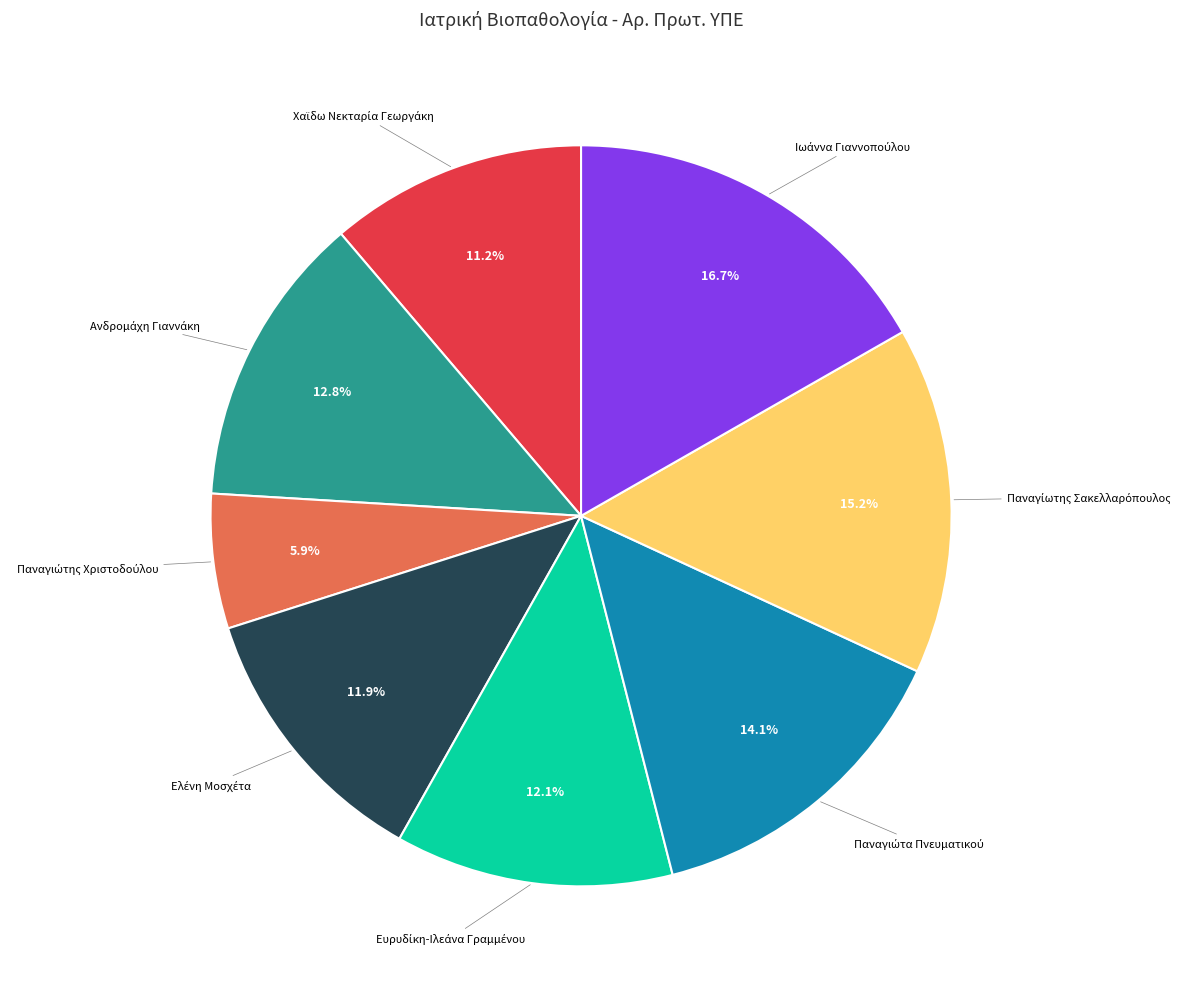

Is there a majority slice in this chart?

No